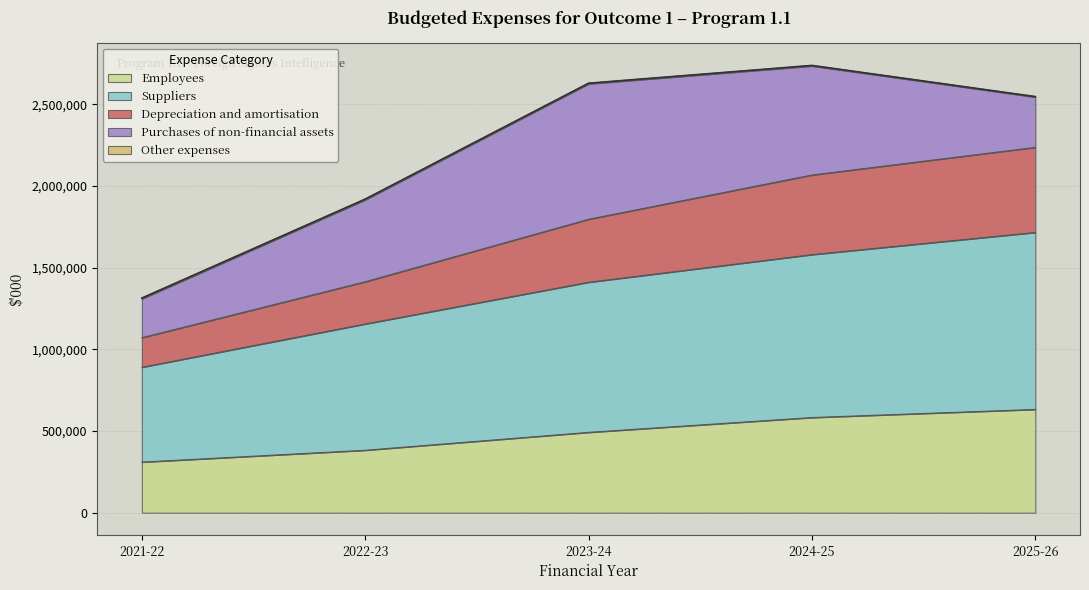

What is the highest value of the Employees series?

632180